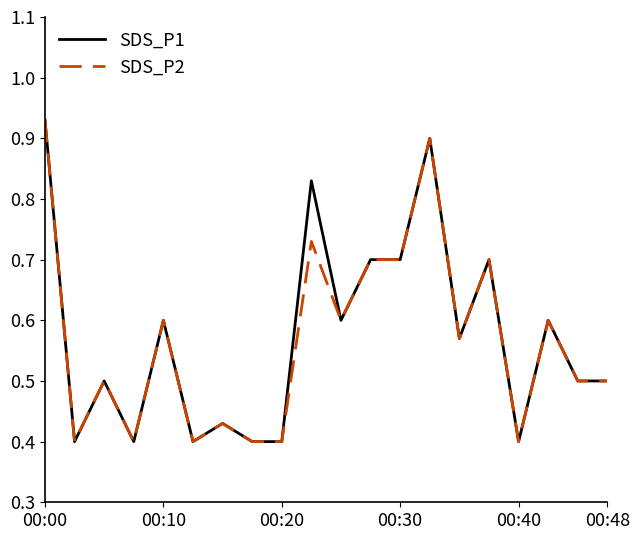

How many lines are shown in the chart?

2